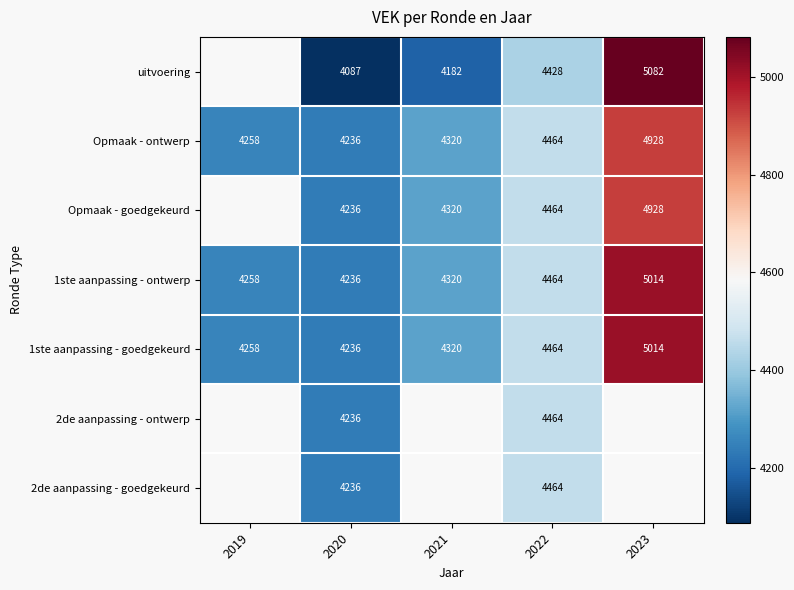

How many categories are shown in the chart?

5